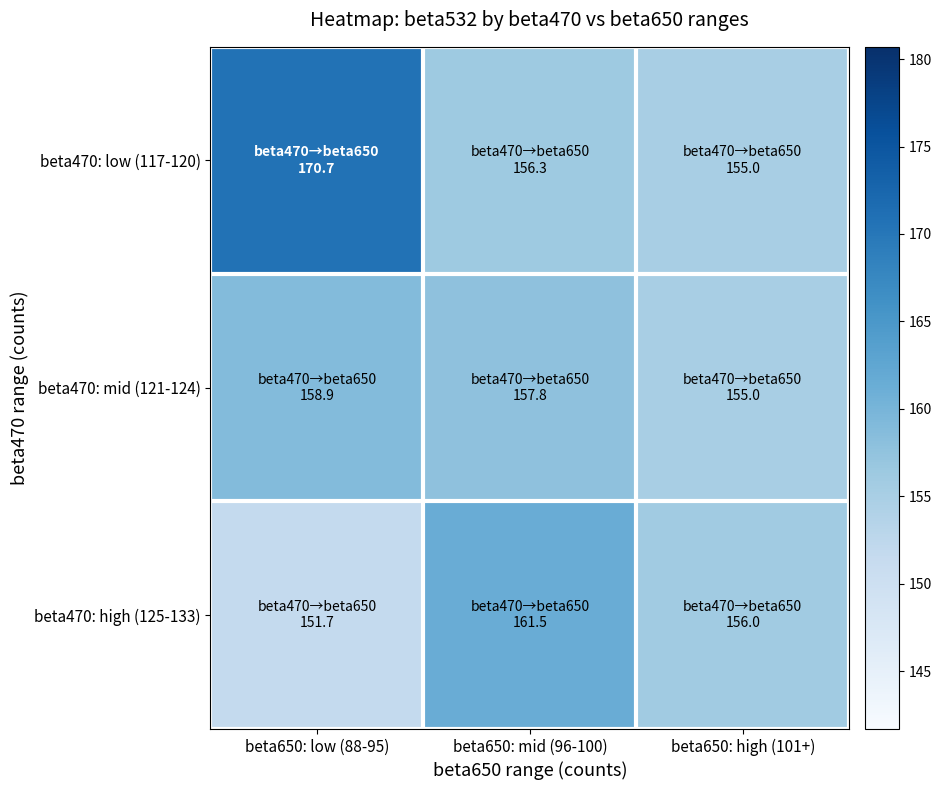

Which label corresponds to the smallest value in the chart?

beta650: low (88-95)